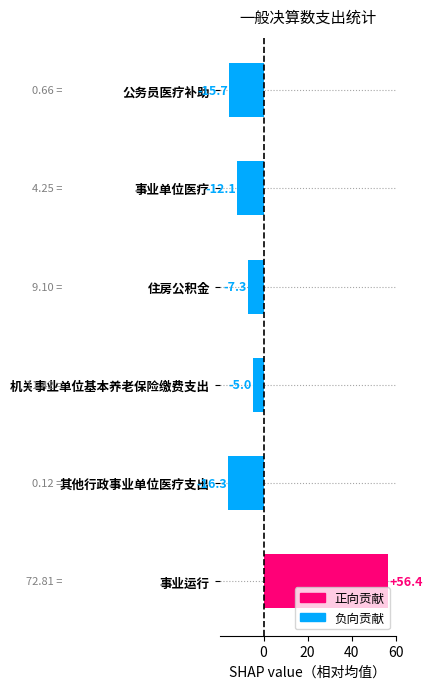

Which has a higher value, 住房公积金 or 事业运行?

事业运行